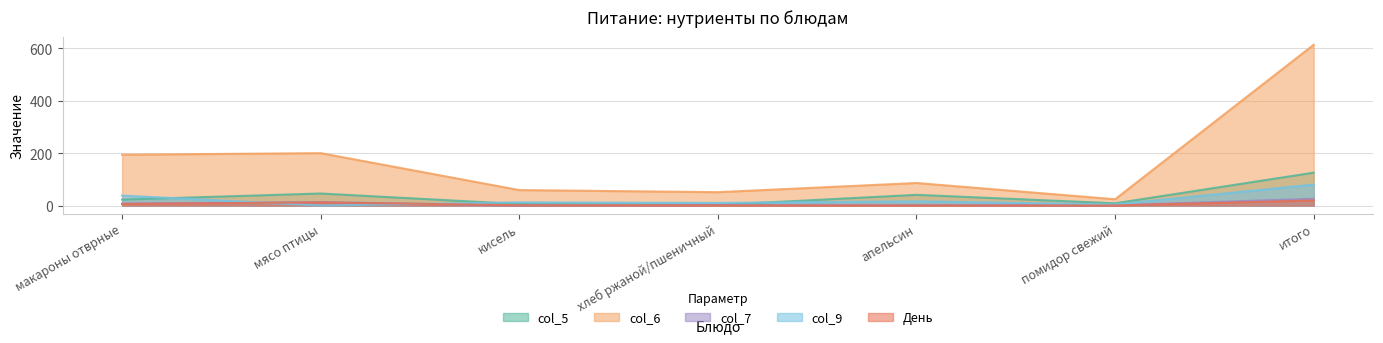

At how many categories does at least one series exceed 269?

1